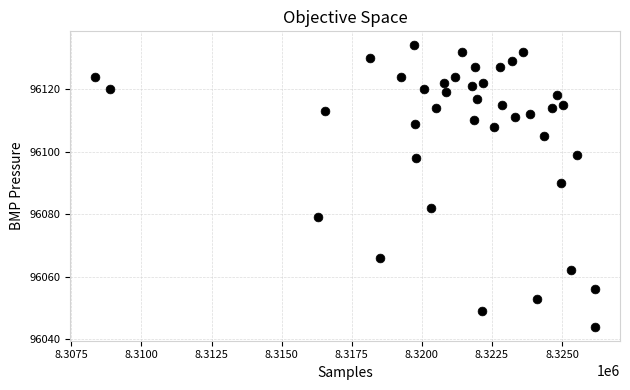

What is the range of X values (max minus min)?

17819